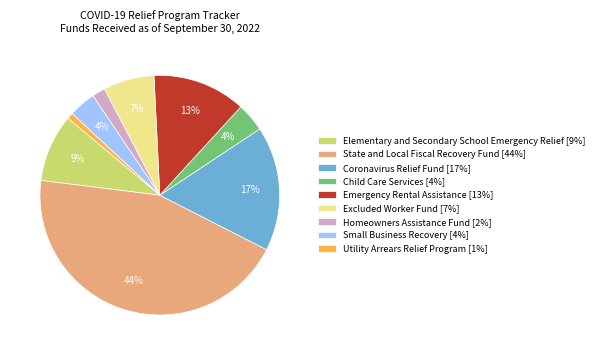

What is the ratio of the value at Homeowners Assistance Fund to the value at Child Care Services?

0.5